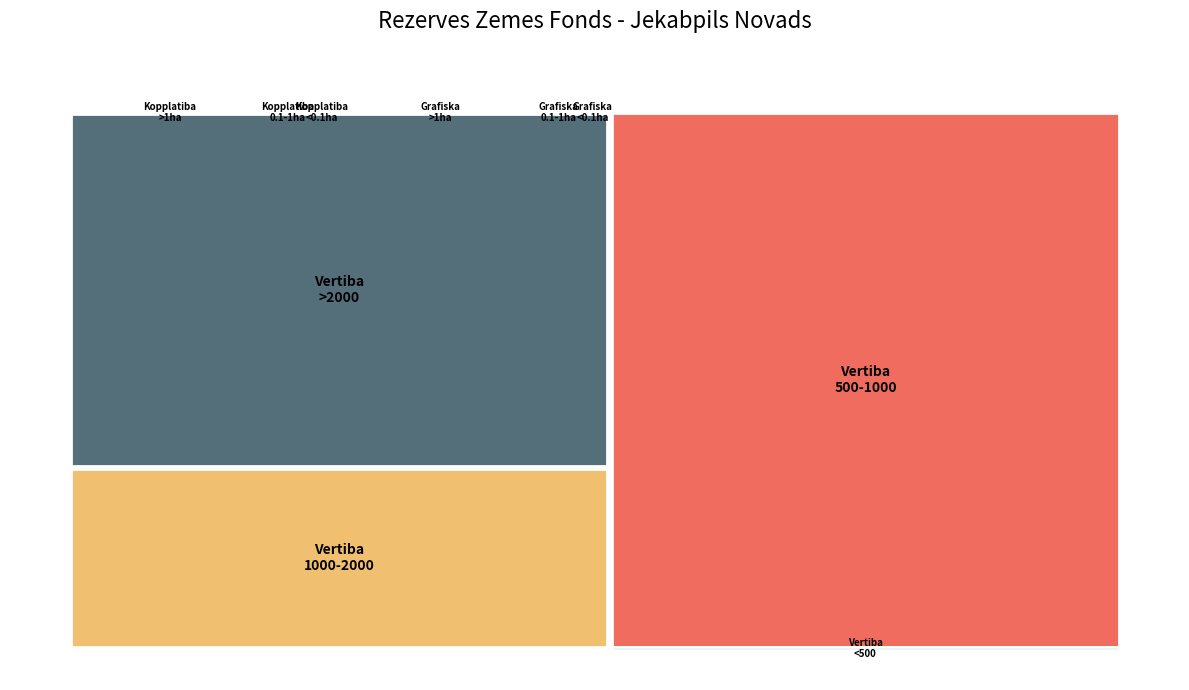

Reading left to right, what are all the values shown in this chart?

Kopplatiba: 0.5	1.8	2.8	0.1	0.1	0.1	0.1	0.1	0.1	0.2	0.1	0.1	0.1	0.1	0.1
Grafiska_platiba: 0.5	1.8	2.8	0.1	0.1	0.1	0.1	0.1	0.1	0.2	0.1	0.1	0.1	0.1	0.1
Kadastrala_vertiba: 3136.0	1260.0	2009.0	595.0	680.0	680.0	646.0	680.0	680.0	1360.0	680.0	680.0	510.0	850.0	680.0